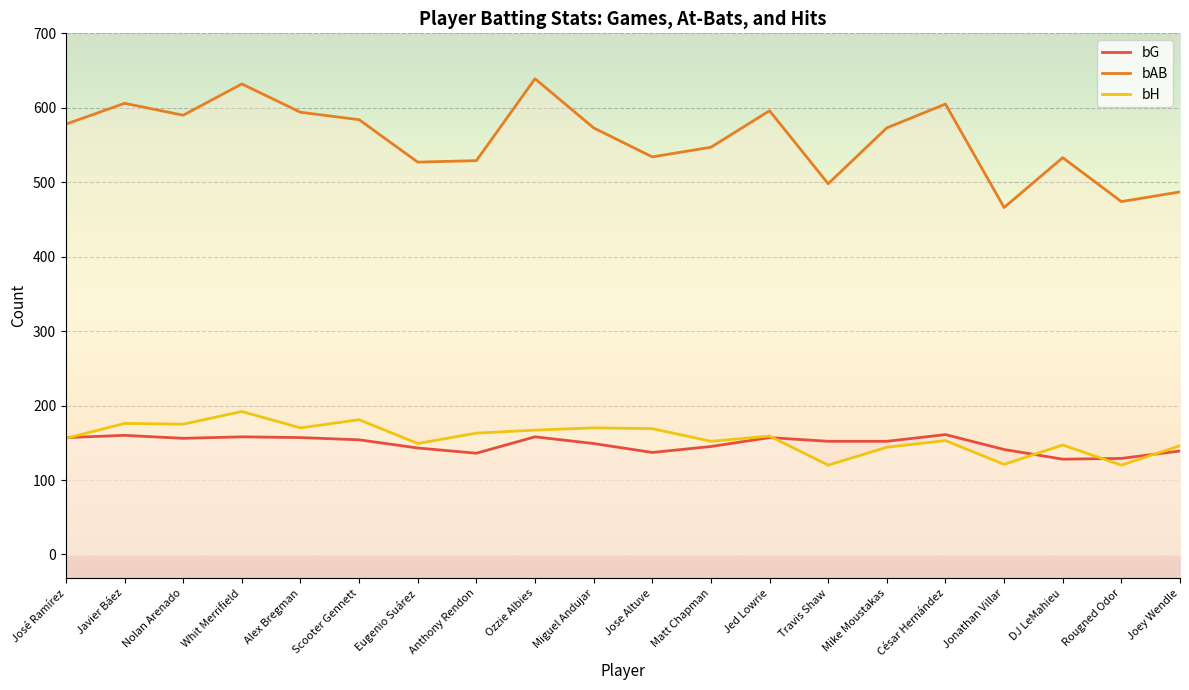

Between José Ramírez and Javier Báez, which is larger?

Javier Báez